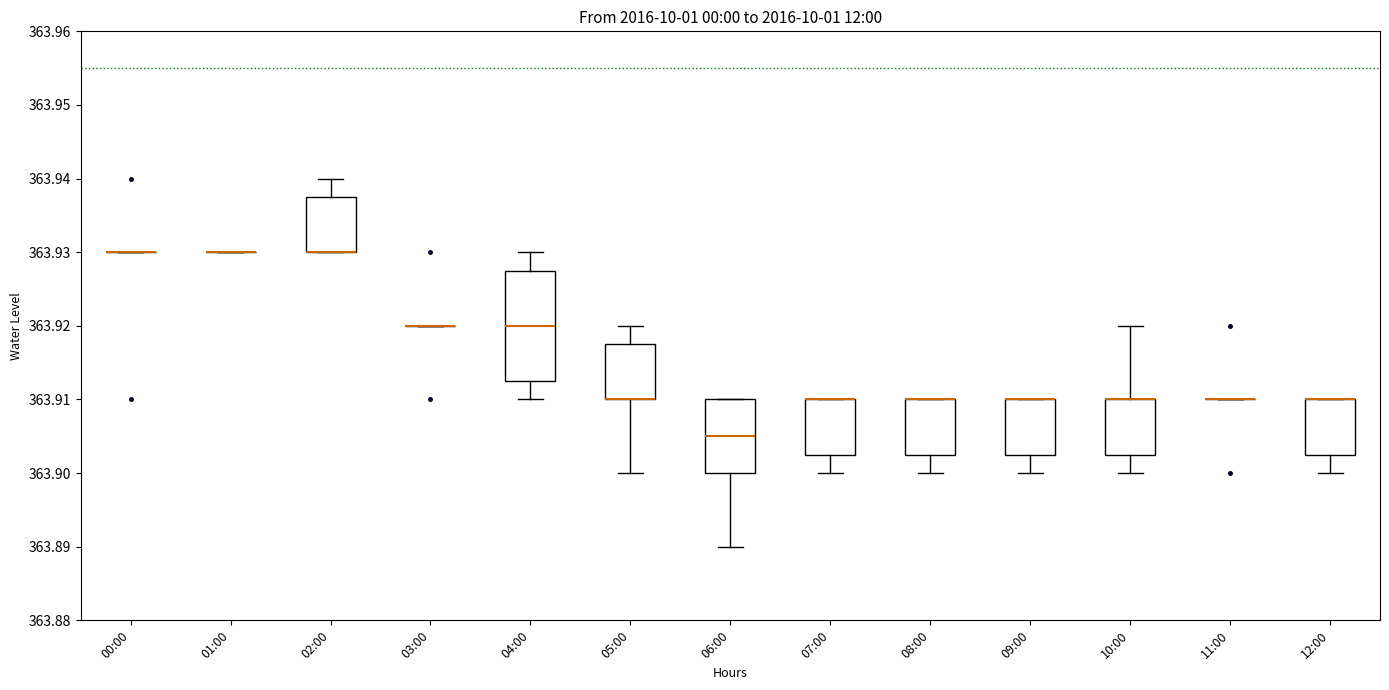

Reading left to right, read every box against the y-axis: the position of its median line, the range the box covers, and the ends of its whiskers. The values are not printed on the chart, so give them approximately, as read against the axis.

00:00: box collapsed to a line at 363.930, whiskers 363.930 to 363.930
01:00: box collapsed to a line at 363.930, whiskers 363.930 to 363.930
02:00: median 363.930 (drawn on the box's lower edge), box 363.930 to 363.938, whiskers 363.930 to 363.940
03:00: box collapsed to a line at 363.920, whiskers 363.920 to 363.920
04:00: median 363.920, box 363.913 to 363.928, whiskers 363.910 to 363.930
05:00: median 363.910 (drawn on the box's lower edge), box 363.910 to 363.918, whiskers 363.900 to 363.920
06:00: median 363.905, box 363.900 to 363.910, whiskers 363.890 to 363.910
07:00: median 363.910 (drawn on the box's upper edge), box 363.903 to 363.910, whiskers 363.900 to 363.910
08:00: median 363.910 (drawn on the box's upper edge), box 363.903 to 363.910, whiskers 363.900 to 363.910
09:00: median 363.910 (drawn on the box's upper edge), box 363.903 to 363.910, whiskers 363.900 to 363.910
10:00: median 363.910 (drawn on the box's upper edge), box 363.903 to 363.910, whiskers 363.900 to 363.920
11:00: box collapsed to a line at 363.910, whiskers 363.910 to 363.910
12:00: median 363.910 (drawn on the box's upper edge), box 363.903 to 363.910, whiskers 363.900 to 363.910